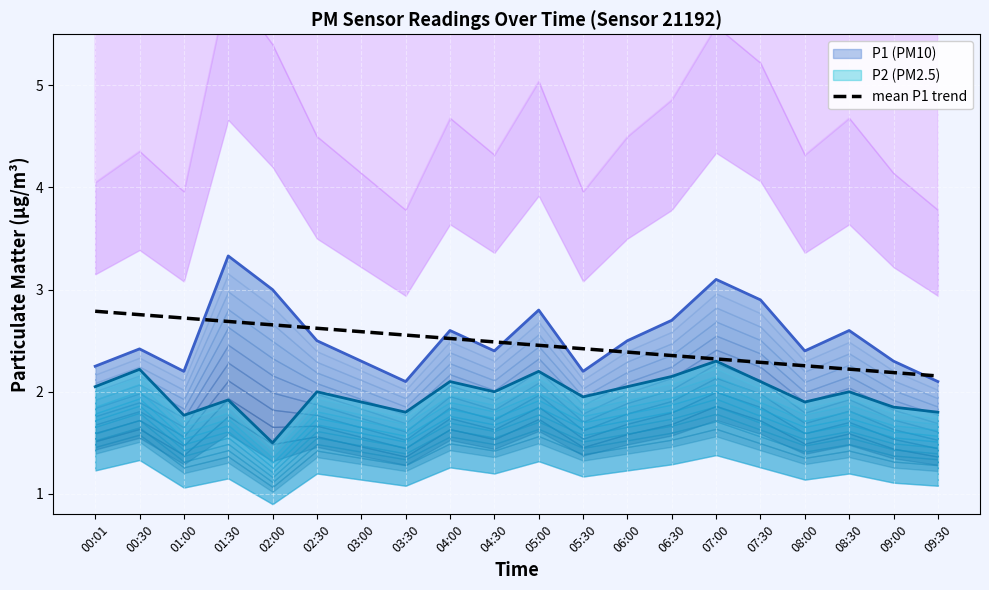

What is the label of the 20th point from the left?

09:30